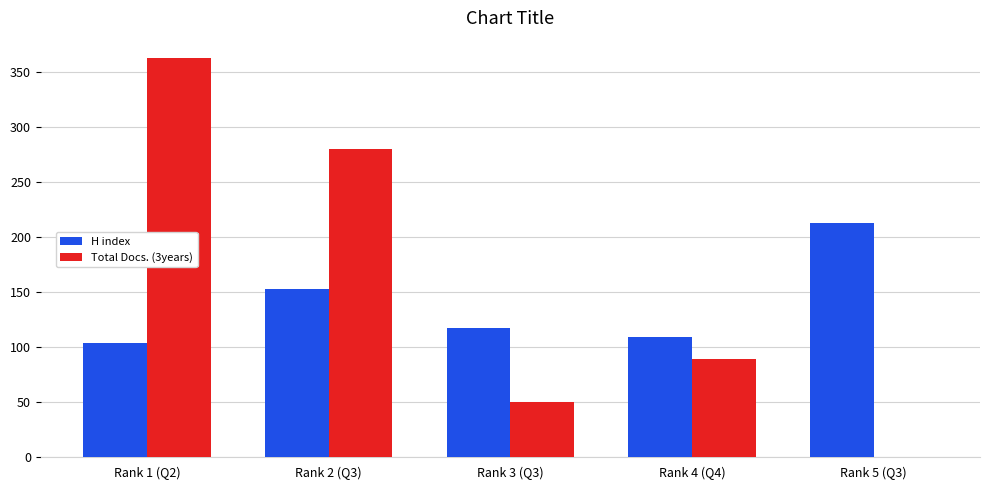

Does the chart contain stacked bars?

No